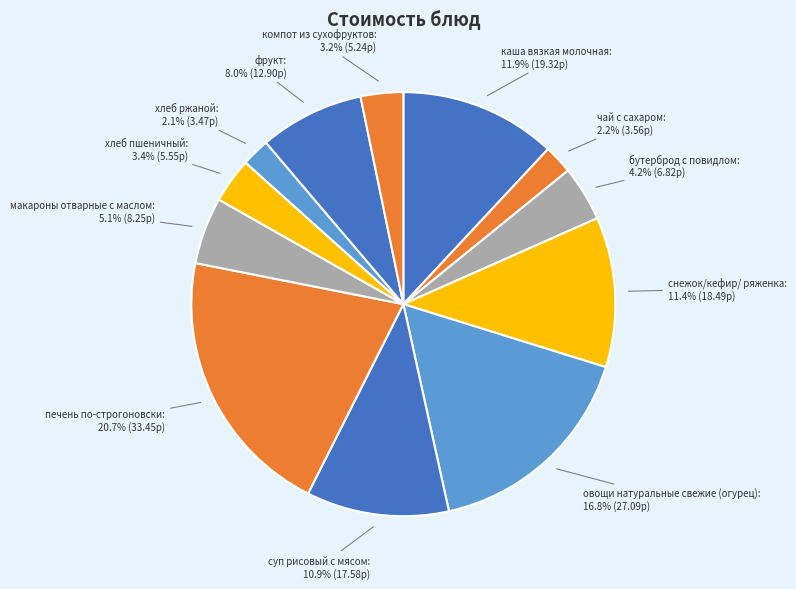

Which slice is the largest?

печень по-строгоновски